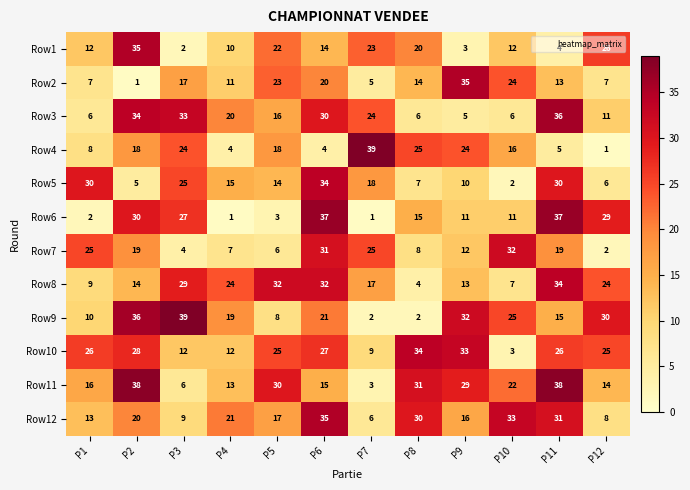

At how many categories does at least one series exceed 21?

12